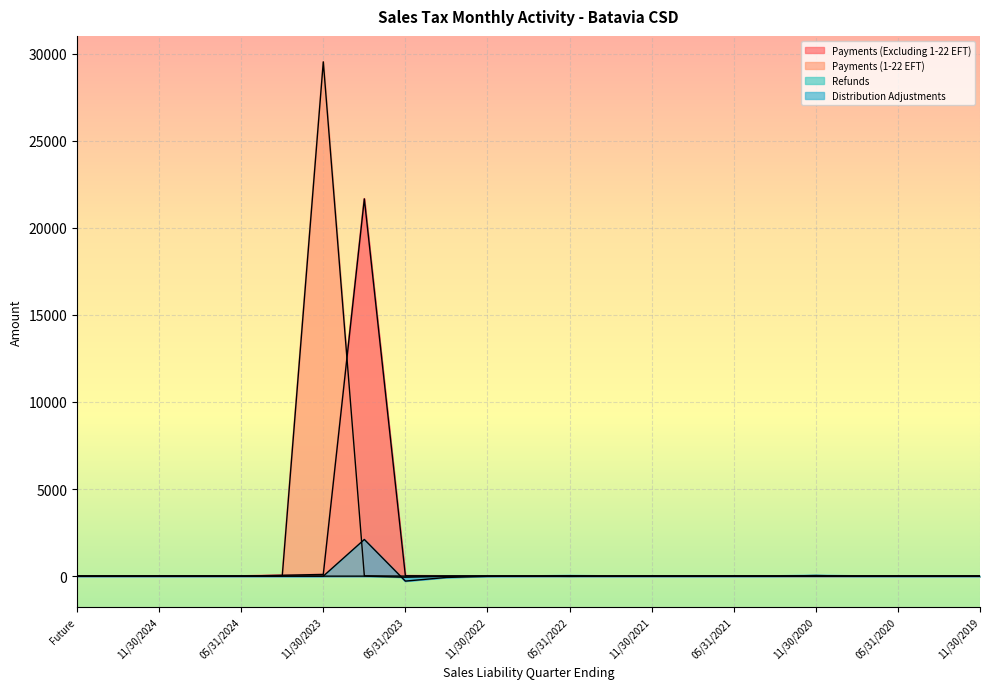

Does the chart display data point markers on the line(s)?

No